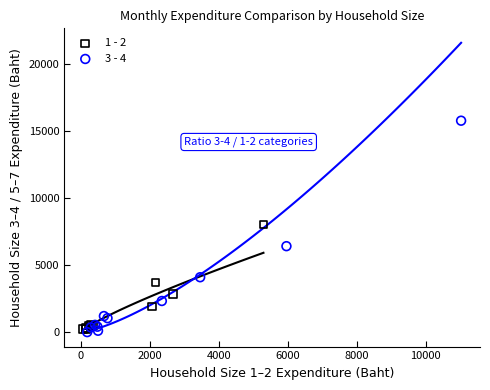

Which series reaches the minimum Y coordinate?

3 - 4